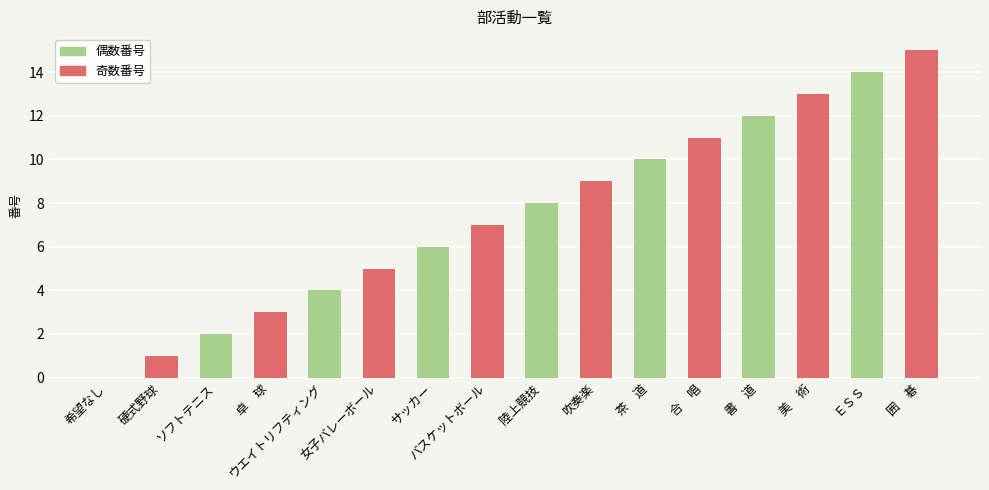

Are the bars horizontal?

No